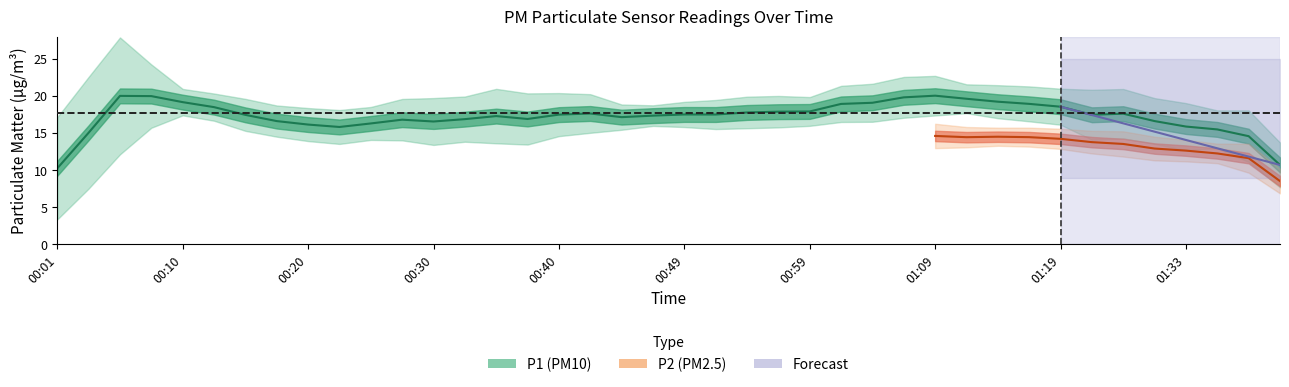

List the series in order of their overall mean, highest first.

P1, P2